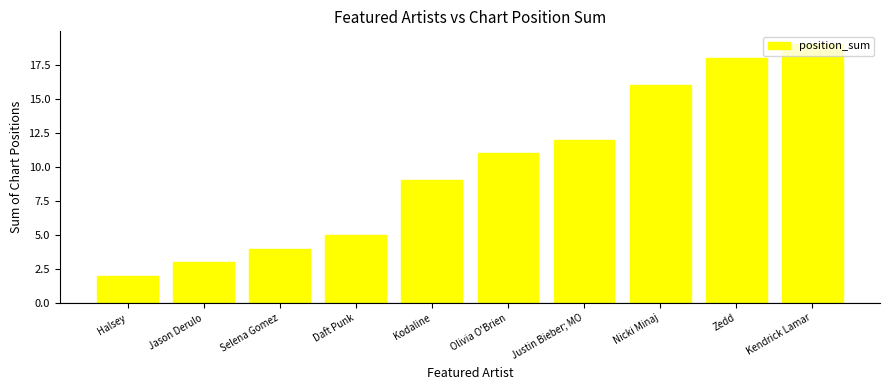

What is the difference between the values at Jason Derulo and Kendrick Lamar?

16